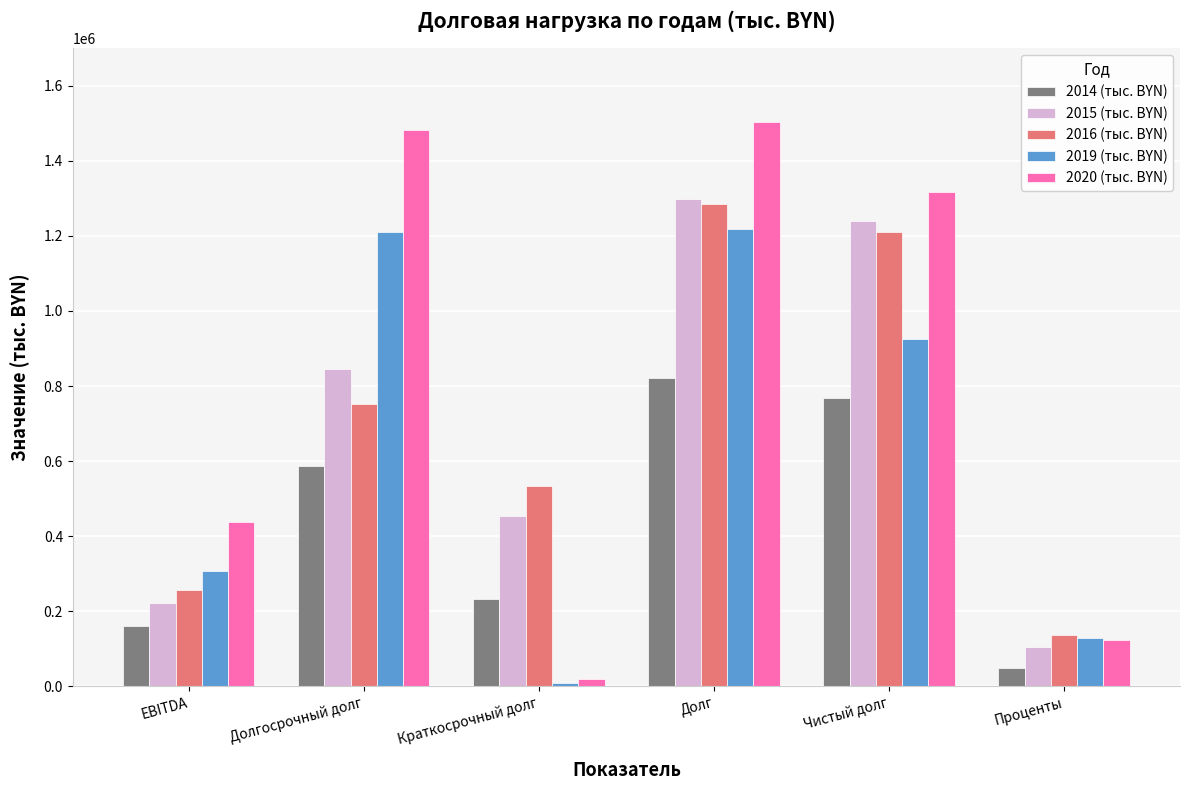

What is the spread (max minus min) of values at Долг?

680868